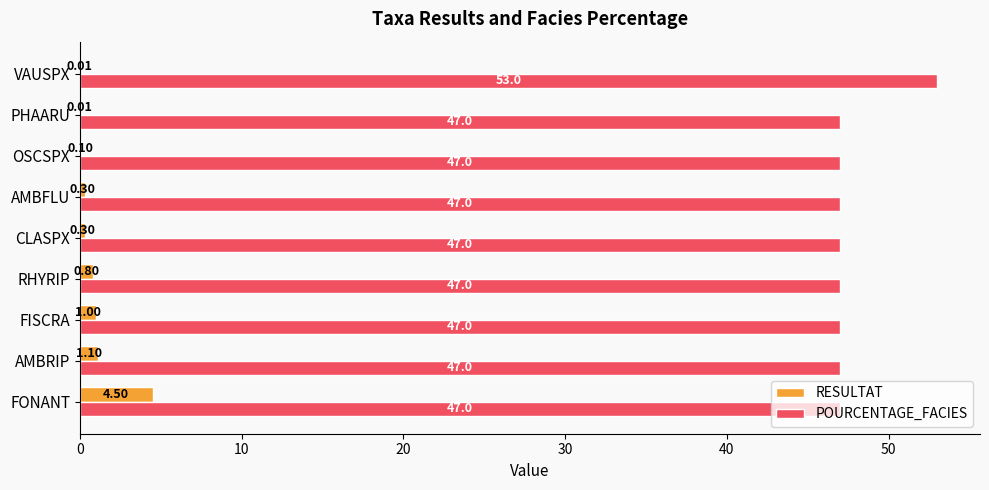

Is the value of RESULTAT at RHYRIP greater than the value of POURCENTAGE_FACIES at FONANT?

No